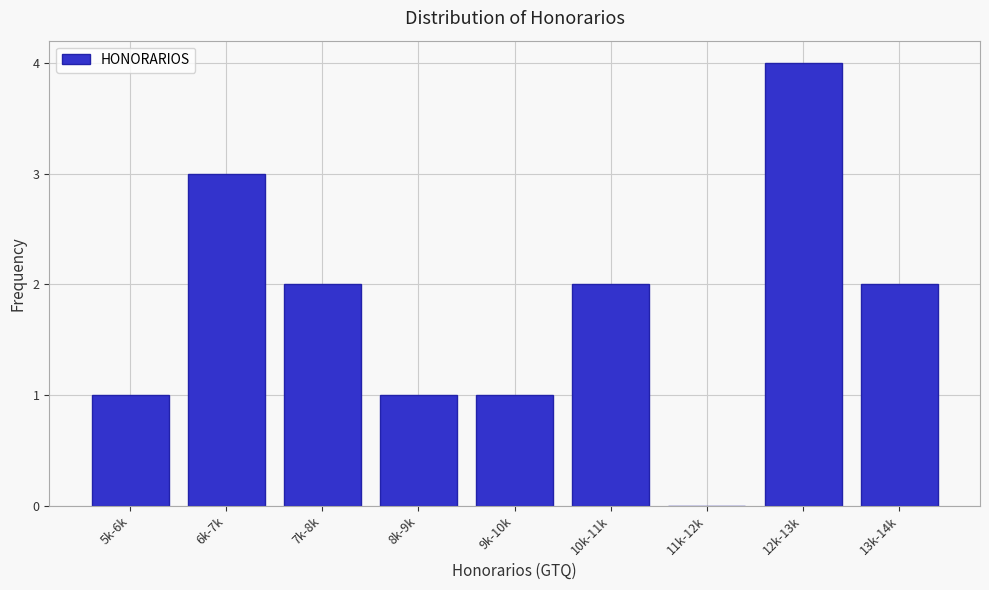

Reading right to left, list all the values displayed in this chart.

13k-14k=2	12k-13k=4	11k-12k=0	10k-11k=2	9k-10k=1	8k-9k=1	7k-8k=2	6k-7k=3	5k-6k=1